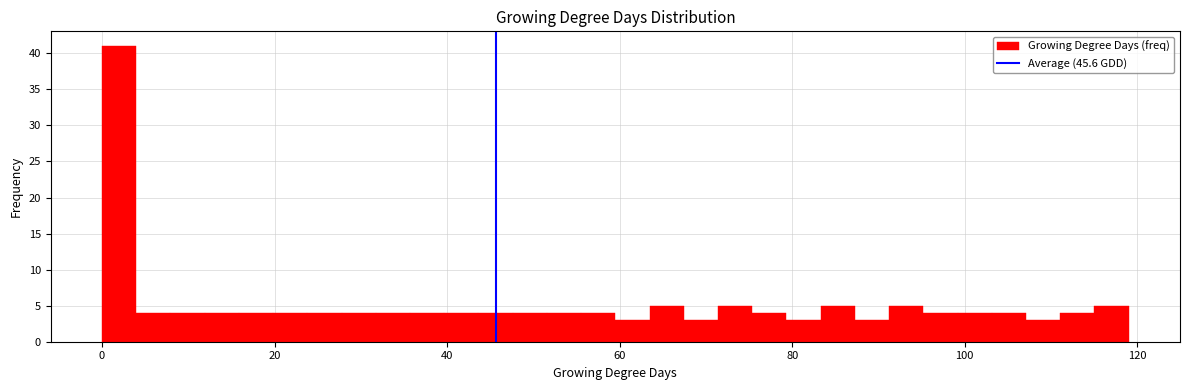

Around what value on the x-axis is the tallest bar? Give the approximate position of its centre, as read against the axis.

2